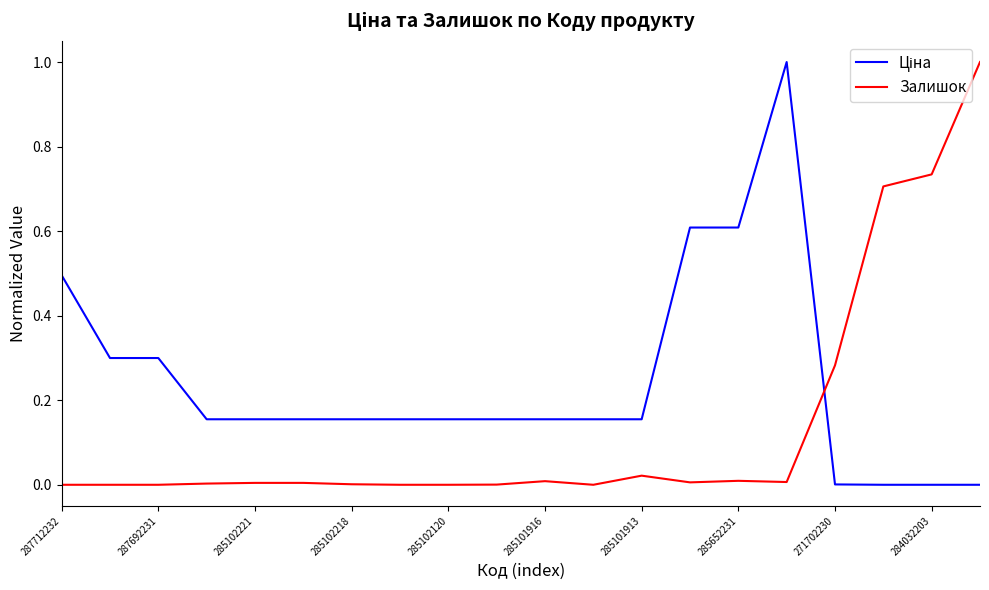

Does the chart display data point markers on the line(s)?

No